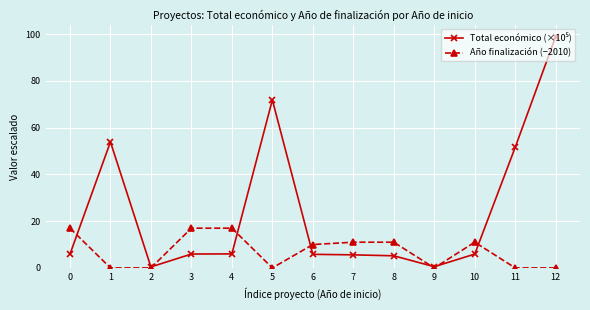

Which label corresponds to the largest value in the chart?

12